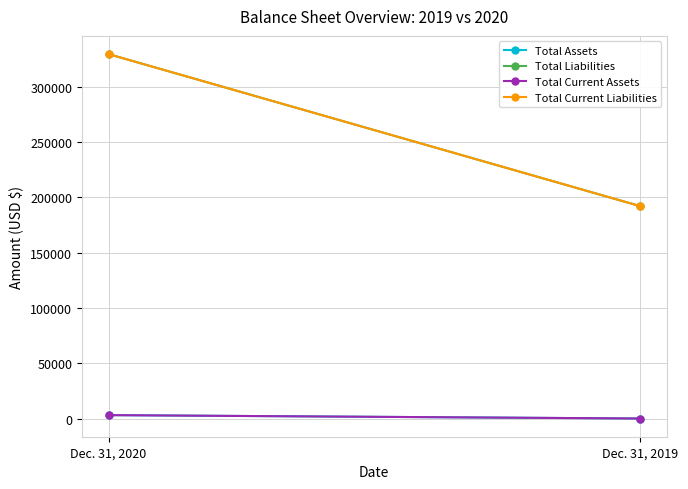

At Dec. 31, 2019, list the series in order from largest to smallest.

Total Liabilities, Total Current Liabilities, Total Assets, Total Current Assets